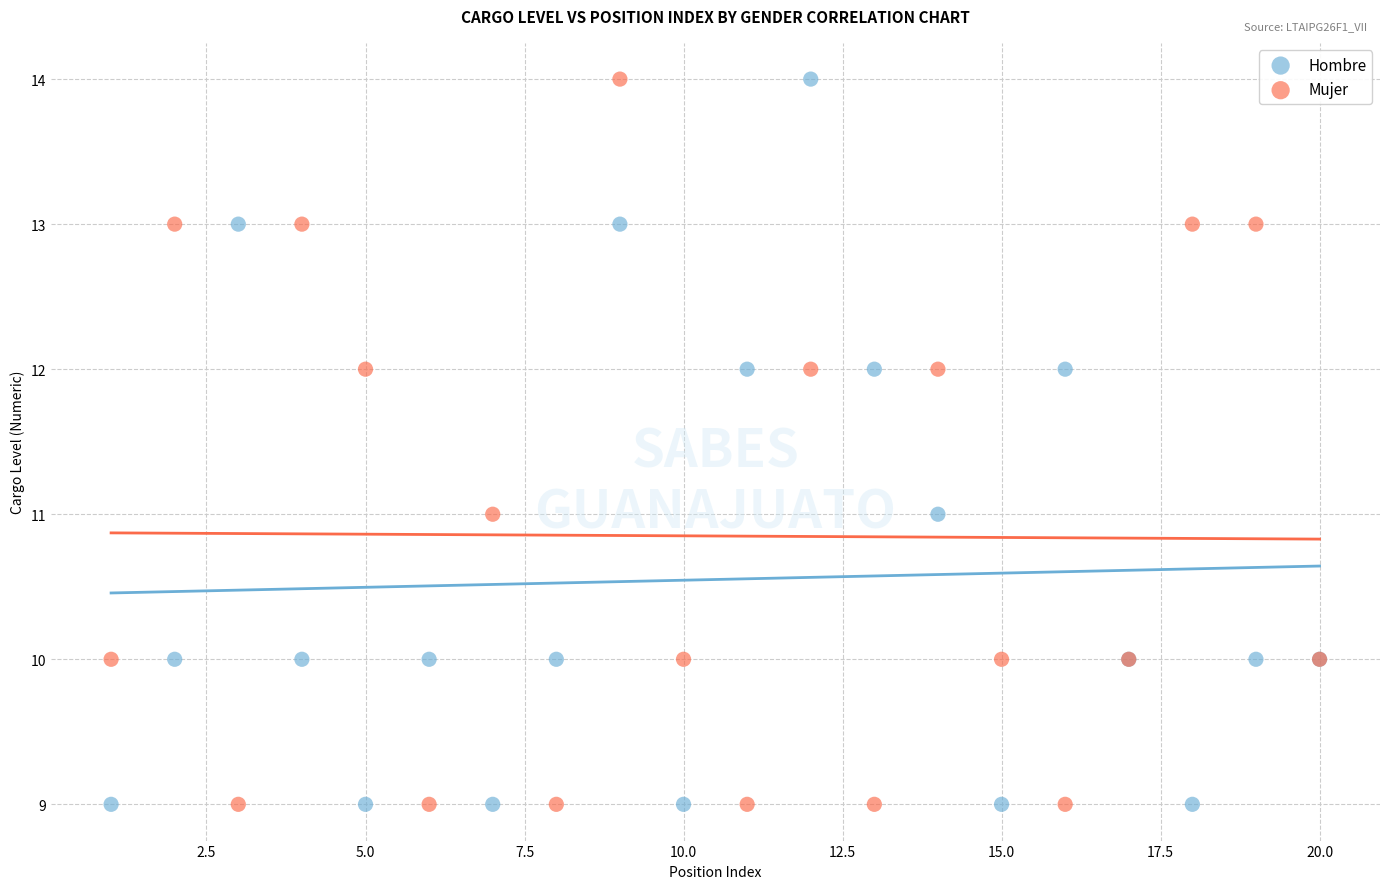

What is the X range (max minus min) for the scatter plot?

19